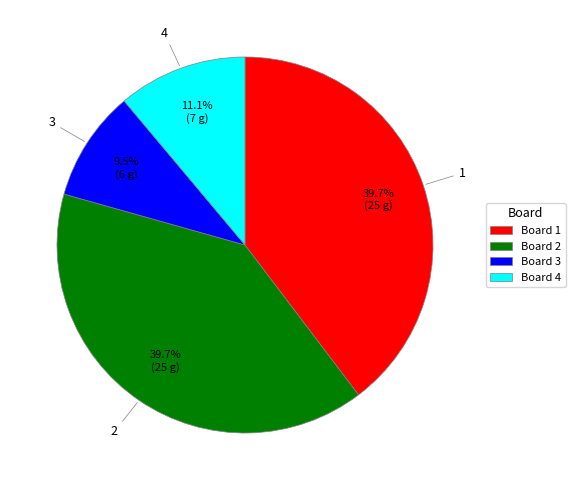

Count the number of slices in the pie.

4